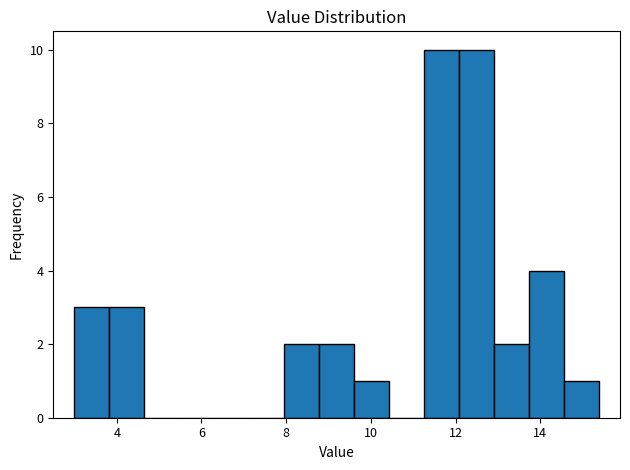

Reading left to right, transcribe this chart: for each bar, give the range it covers on the x-axis and its height. Neither the bar edges nor the heights are printed on the chart, so give them approximately, as read against the axes.

3.0 to 3.8: 3
3.8 to 4.6: 3
4.6 to 5.4: 0
5.4 to 6.4: 0
6.4 to 7.2: 0
7.2 to 8.0: 0
8.0 to 8.8: 2
8.8 to 9.6: 2
9.6 to 10.4: 1
10.4 to 11.2: 0
11.2 to 12.0: 10
12.0 to 13.0: 10
13.0 to 13.8: 2
13.8 to 14.6: 4
14.6 to 15.4: 1